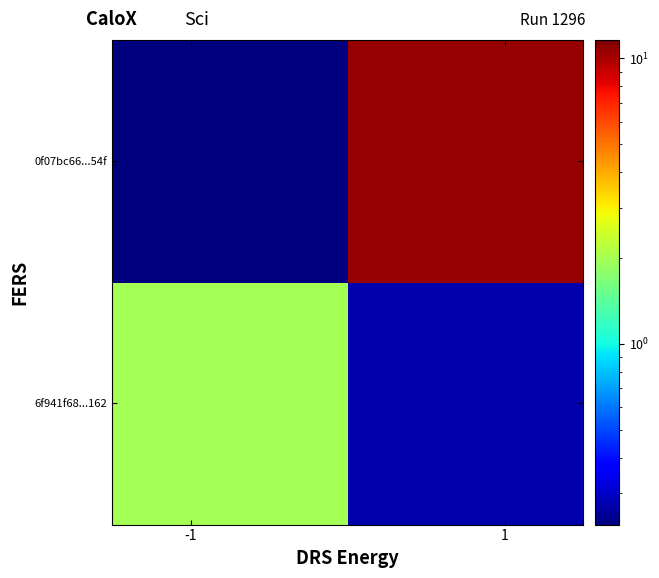

Which series has the widest spread of values?

0f07bc66...54f